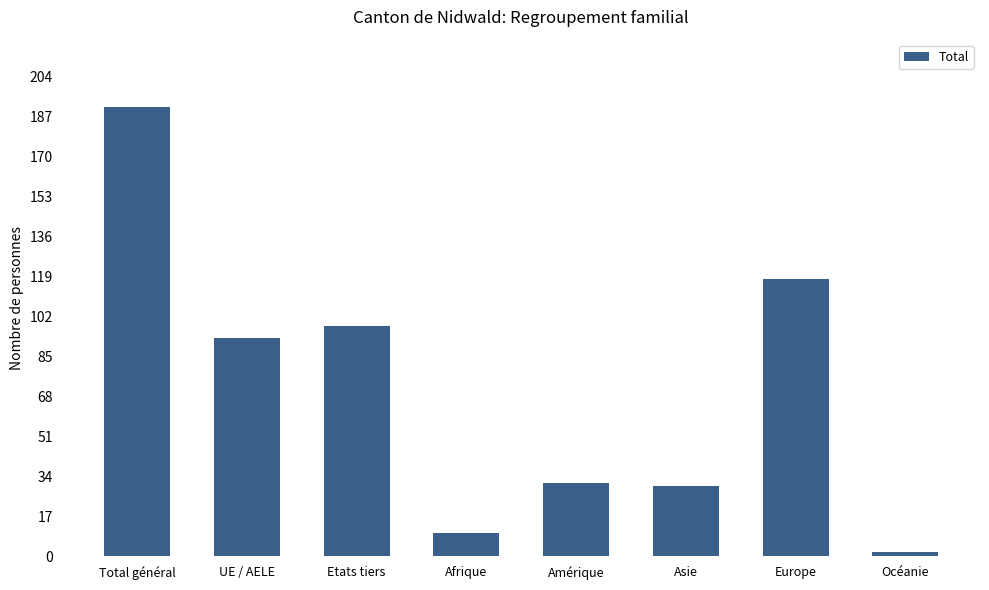

Reading left to right, what are all the values shown in this chart?

Total général=191	UE / AELE=93	Etats tiers=98	Afrique=10	Amérique=31	Asie=30	Europe=118	Océanie=2